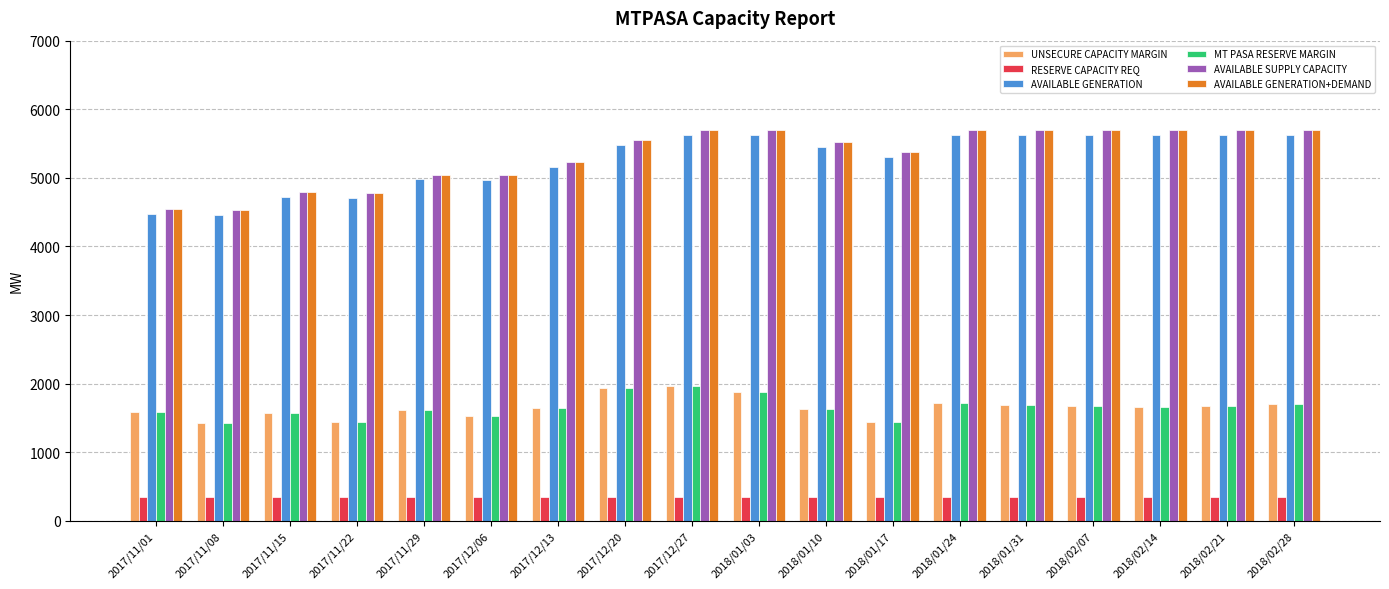

What is the difference between the second highest and second lowest values in the AVAILABLE SUPPLY CAPACITY series?

1152